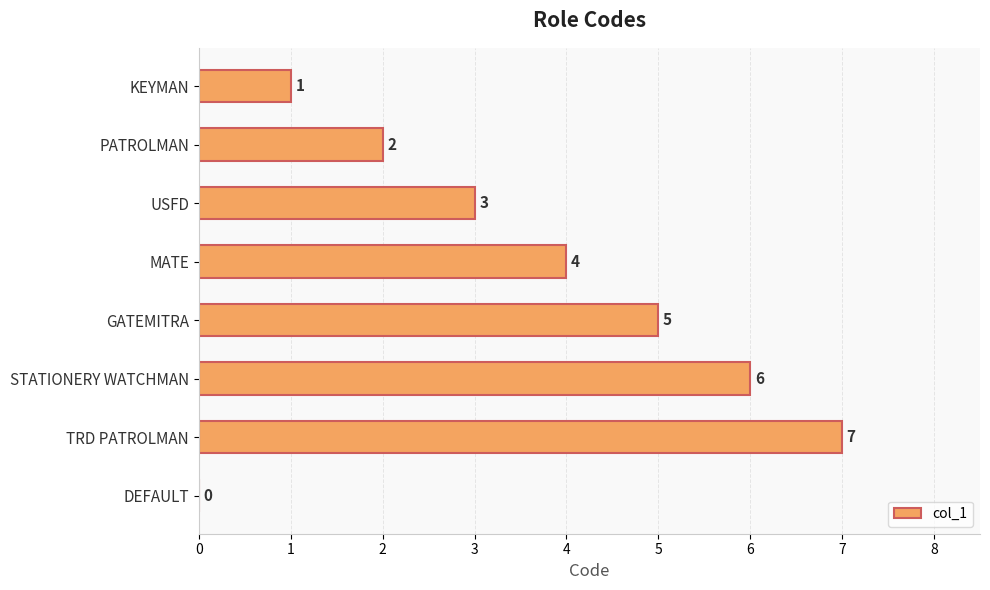

Which has a higher value, GATEMITRA or MATE?

GATEMITRA